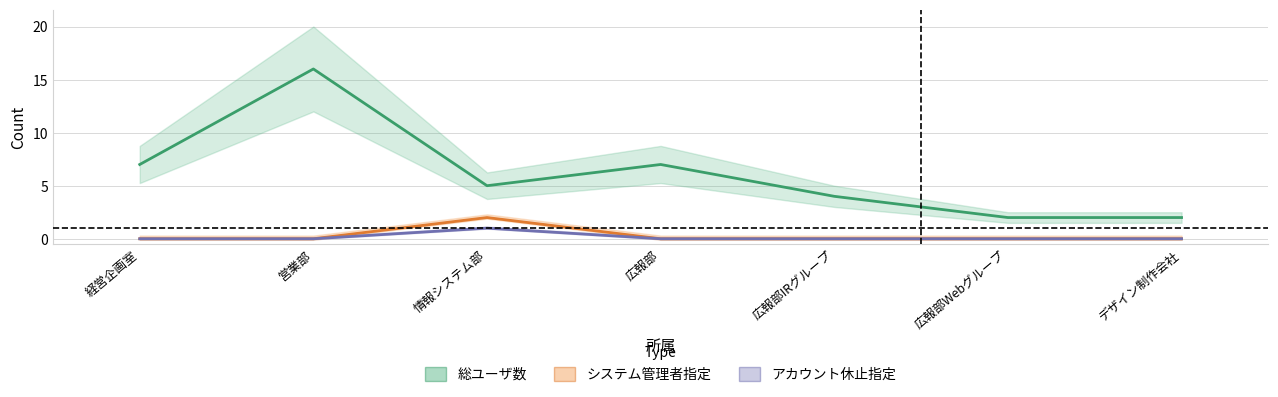

At 情報システム部, list the series in order from smallest to largest.

アカウント休止指定 (Forecast), システム管理者指定 (Partial), 総ユーザ数 (Estimate)